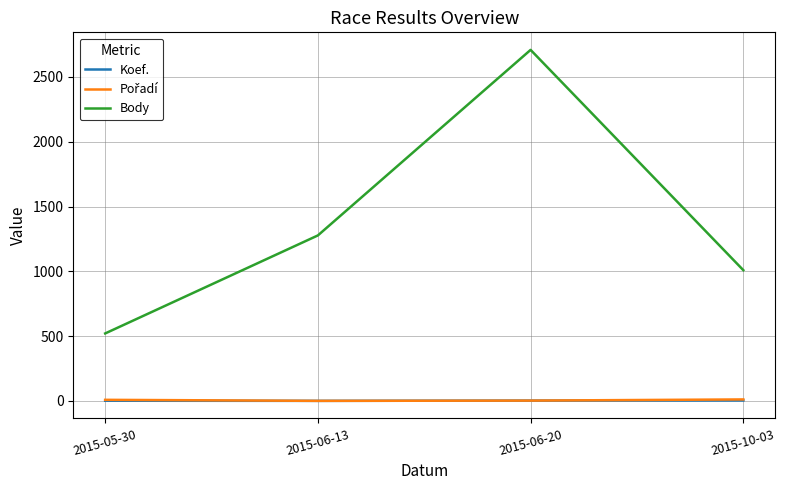

What is the total value across all series at 2015-10-03?

1025